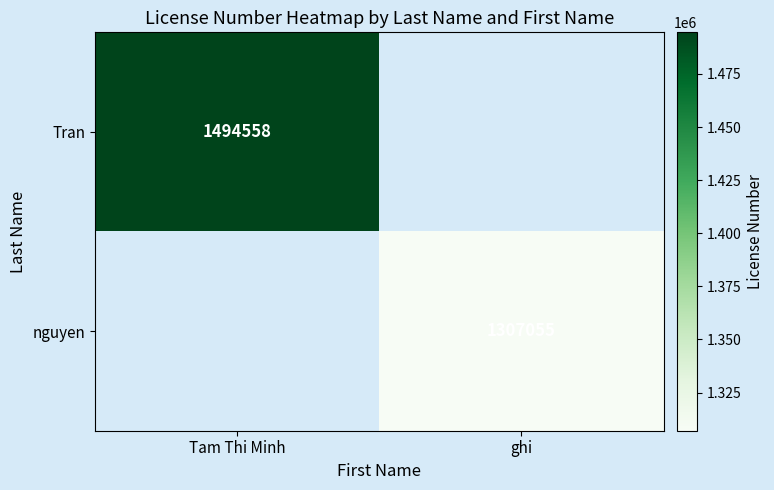

How many series are shown in this chart?

2